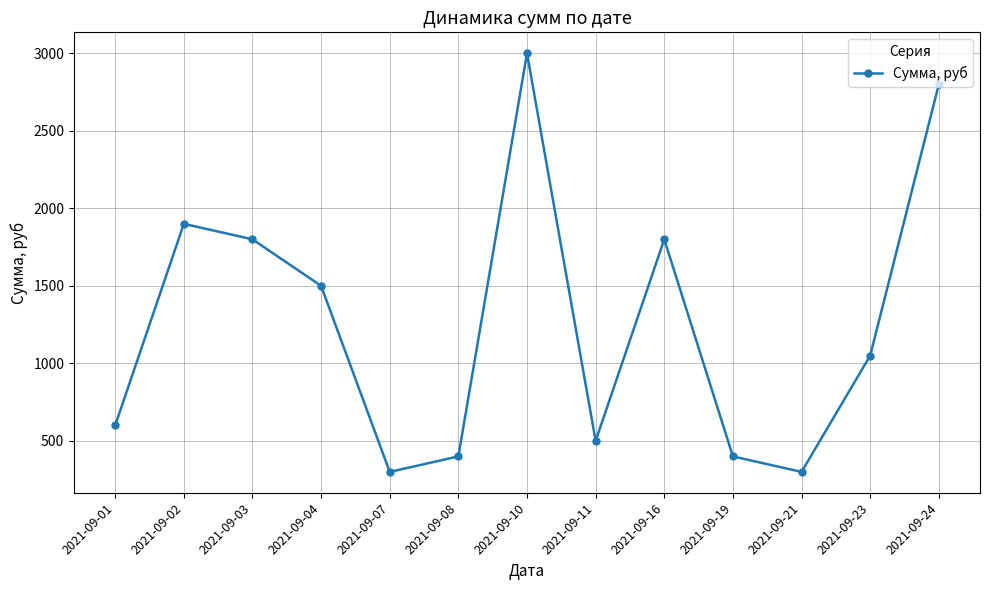

True or false: there are more than 1 points higher than both neighbors.

True